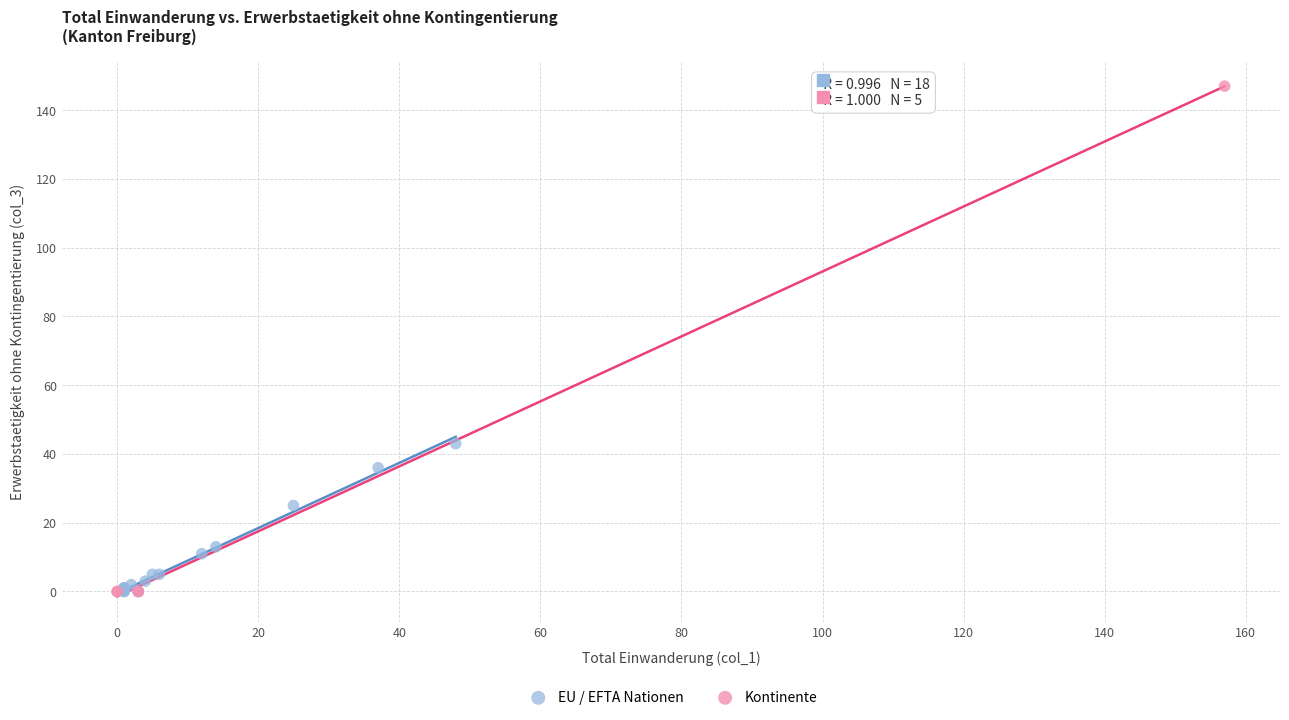

Which series contains the highest Y value?

Kontinente